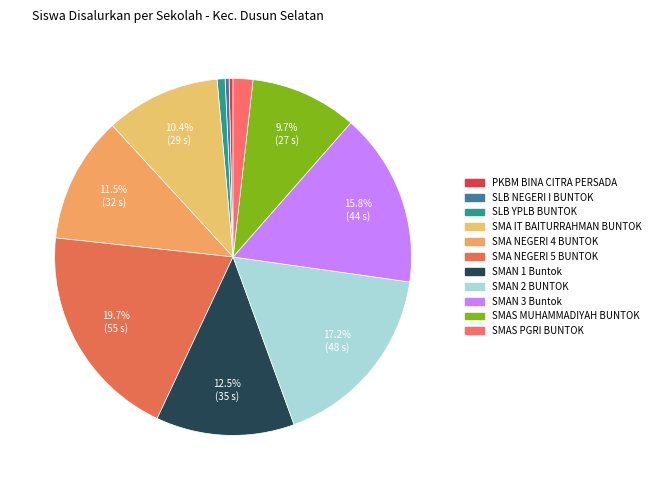

Does SMA IT BAITURRAHMAN BUNTOK account for over 50% of the chart?

No